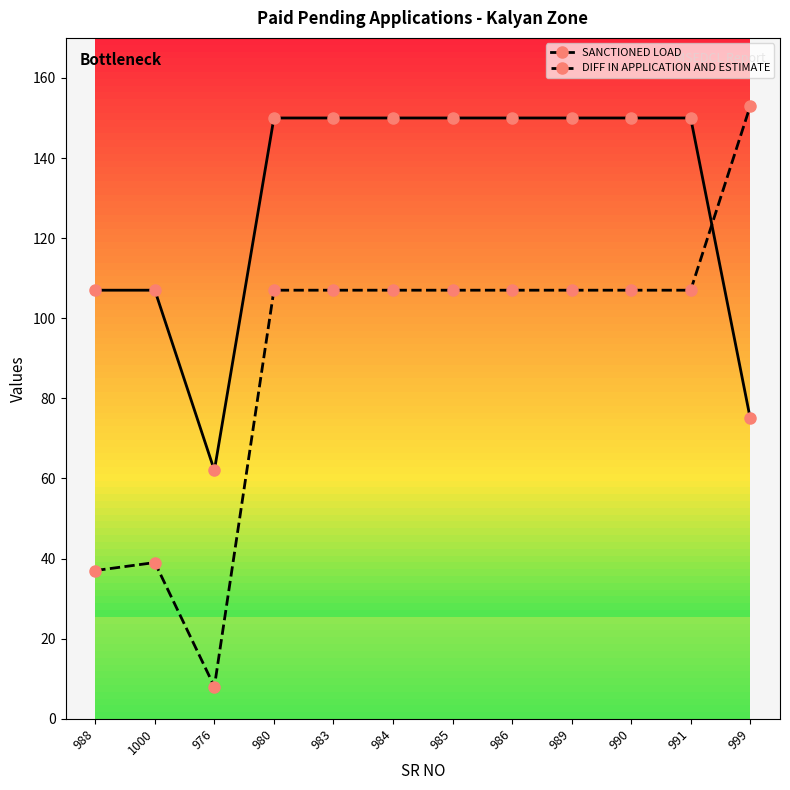

What is the label of the 12th point from the left?

999